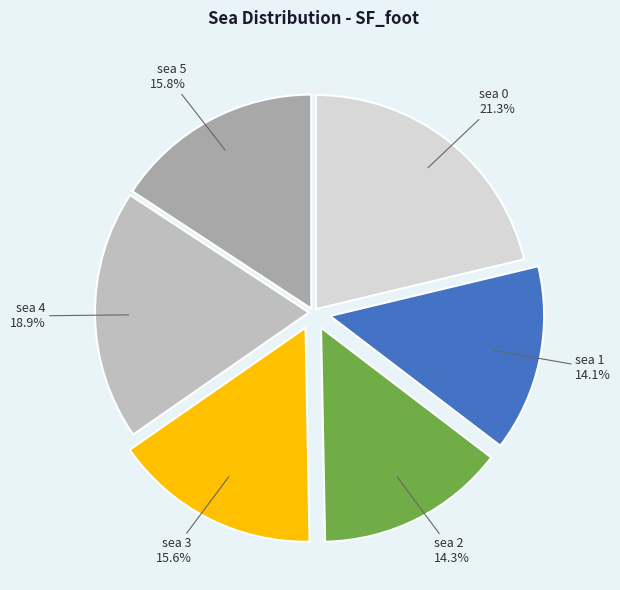

Do sea 1 and sea 4 together represent more than half of the pie?

No